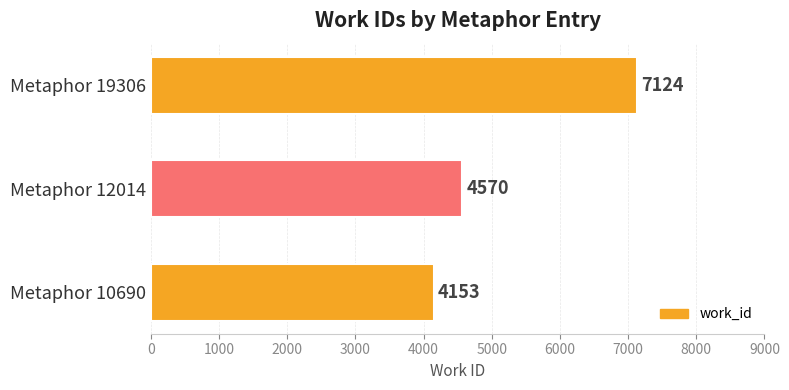

Where is the data nearest to the value 5638?

Metaphor 12014